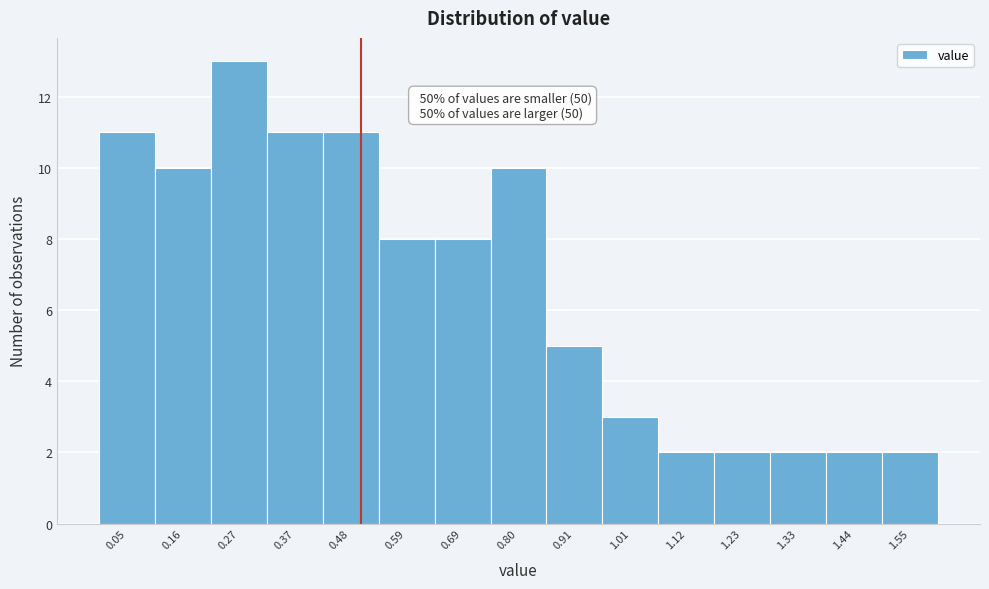

Over which range of the x-axis is the bar tallest?

0.22 to 0.32